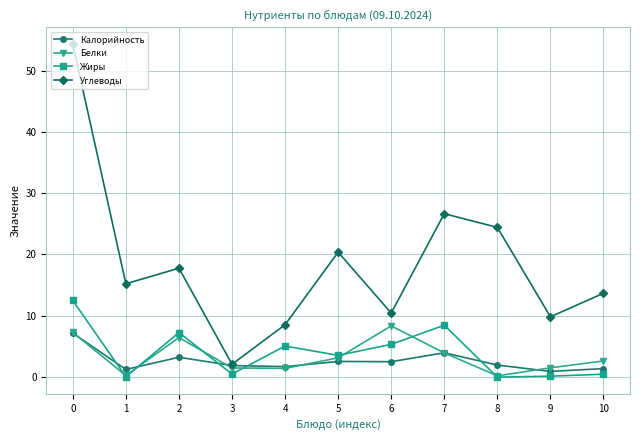

How many series are shown in this chart?

4